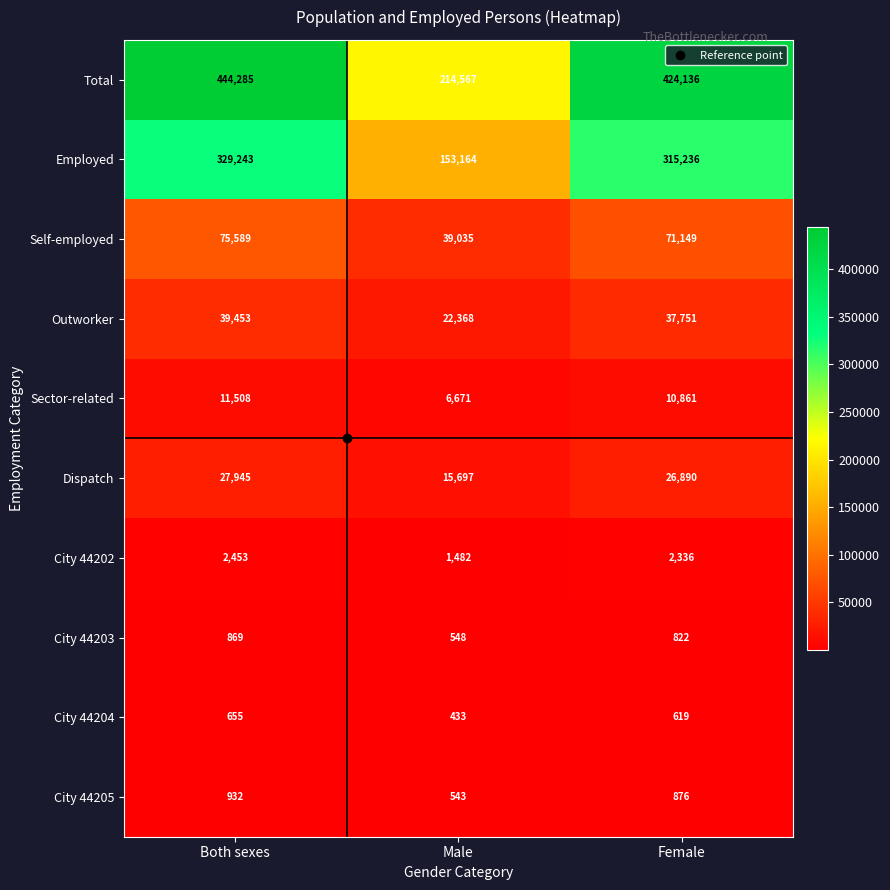

Which category has the highest value in the Employed series?

Both sexes